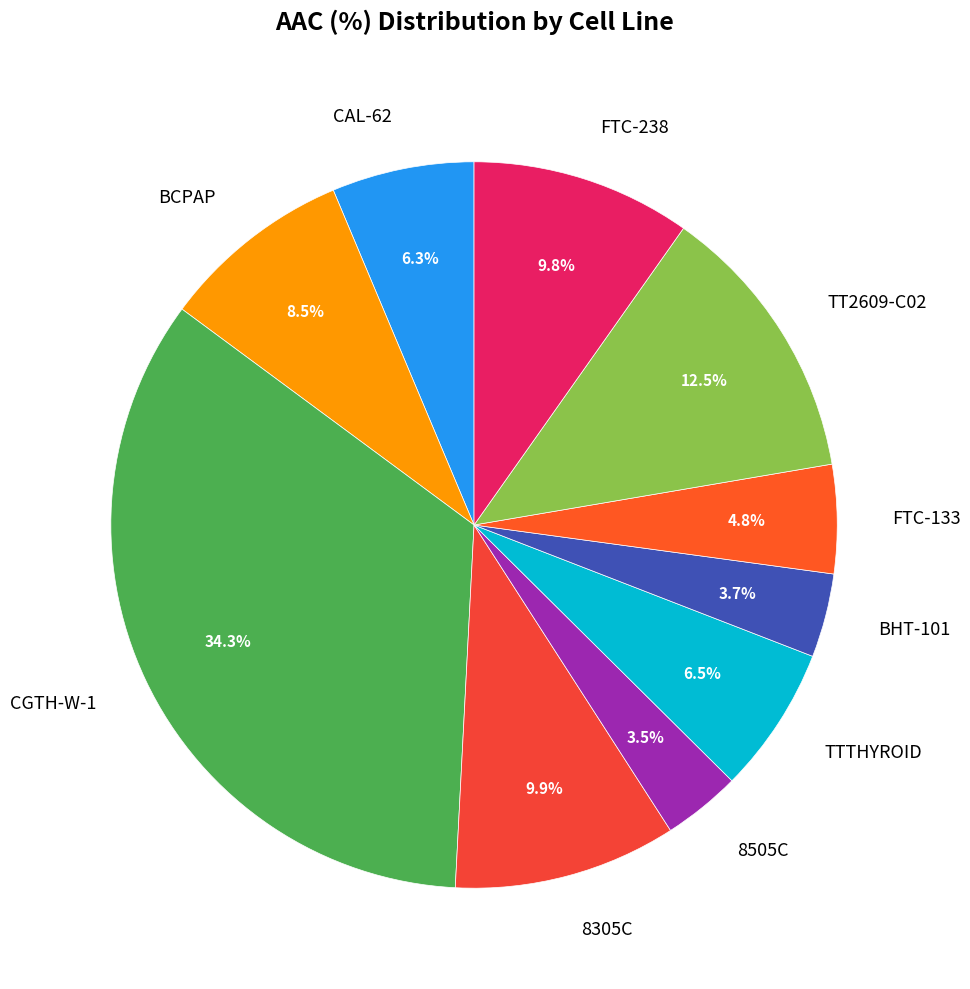

To the nearest percent, what portion does FTC-238 represent?

10%